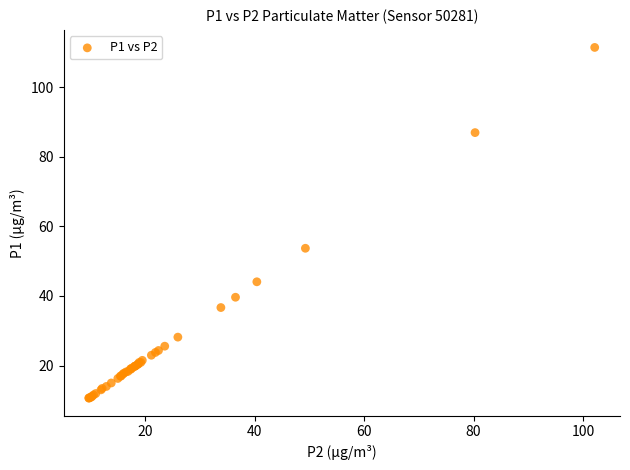

What Y value in the scatter plot is closest to 61?

53.7